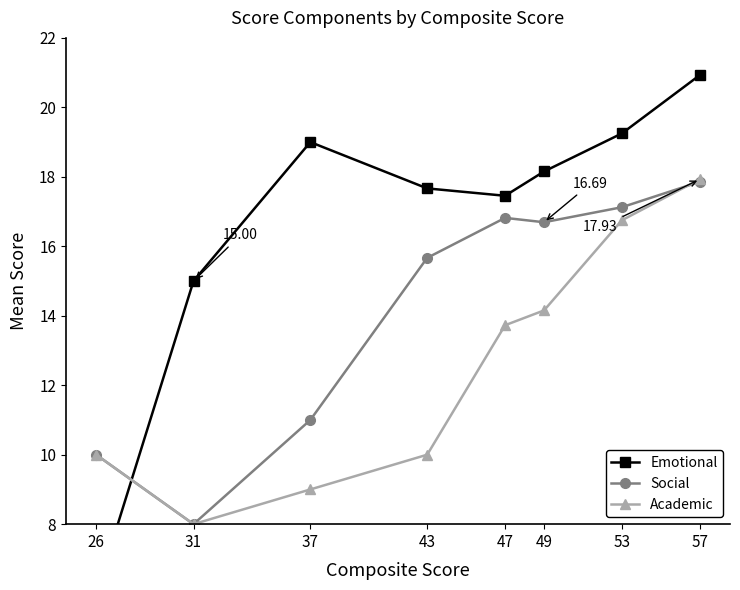

Rank the series by their average value, from highest to lowest.

Emotional, Social, Academic